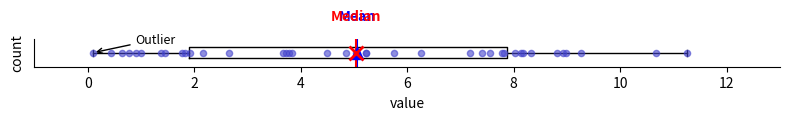

Transcribe this box plot: give where the median line is, the range the box spans, and where the two whiskers end, as read against the x-axis. The values are not printed on the chart, so give them approximately, as read against the axis.

median 5.0, box 1.8 to 7.8, whiskers 0.2 to 11.2